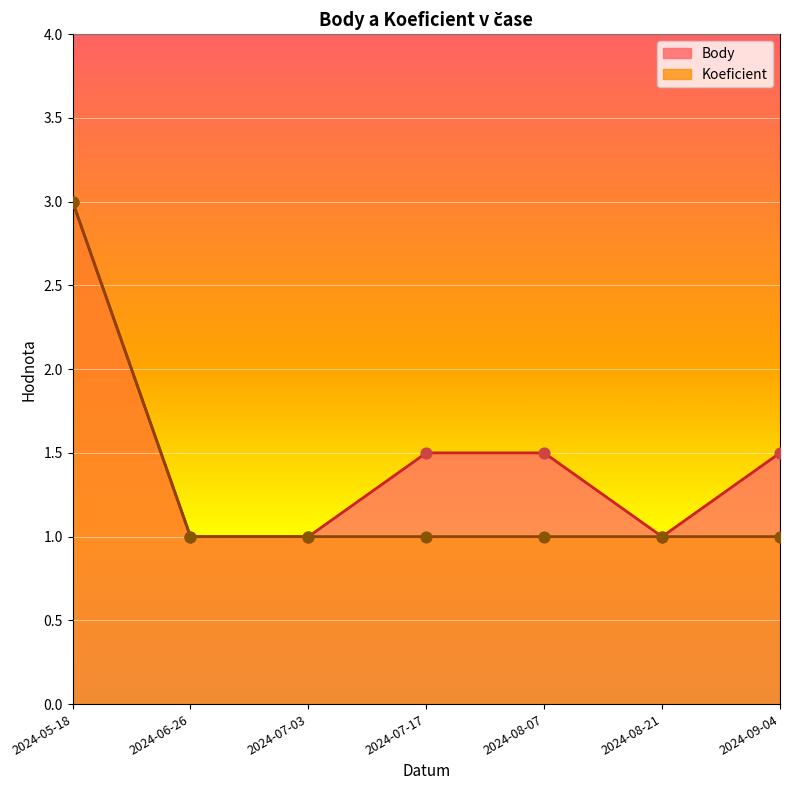

Which series contains the highest Y value?

Body